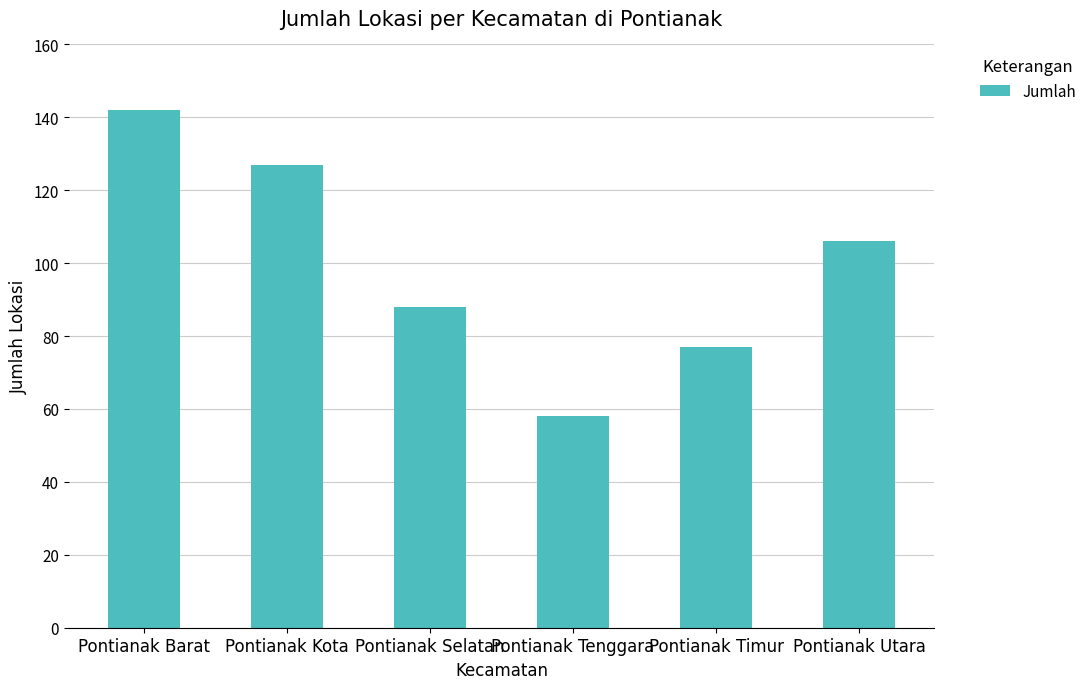

Rank the categories by value from lowest to highest.

Pontianak Tenggara, Pontianak Timur, Pontianak Selatan, Pontianak Utara, Pontianak Kota, Pontianak Barat